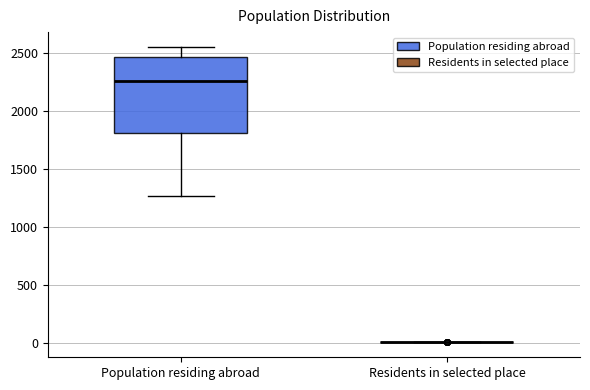

Where does the median line of the box for Population residing abroad sit on the y-axis? The values are not printed on the chart, so give them approximately, as read against the axis.

2250